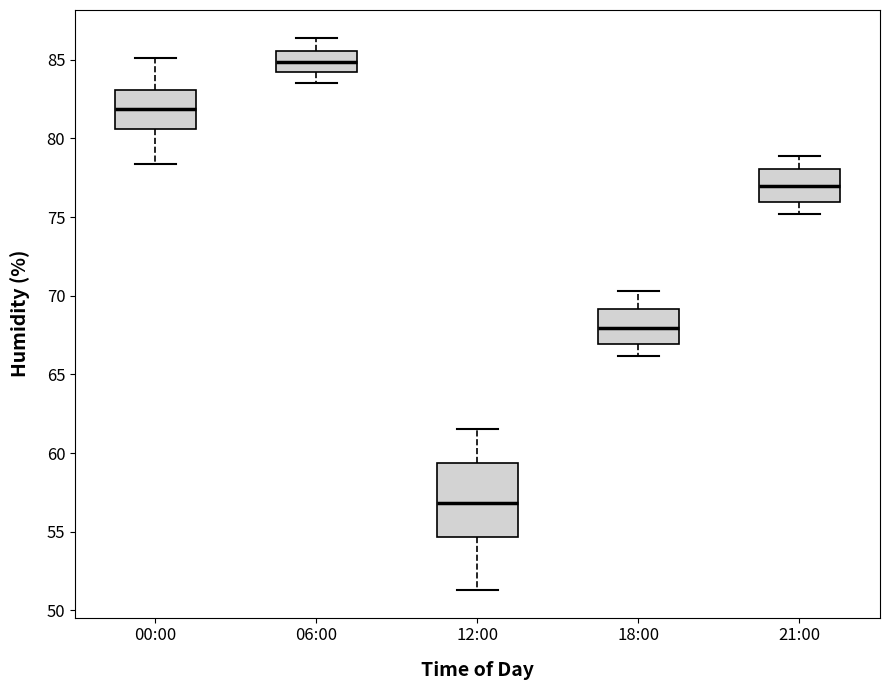

Reading left to right, read every box against the y-axis: the position of its median line, the range the box covers, and the ends of its whiskers. The values are not printed on the chart, so give them approximately, as read against the axis.

00:00: median 82.0, box 80.5 to 83.0, whiskers 78.5 to 85.0
06:00: median 85.0, box 84.0 to 85.5, whiskers 83.5 to 86.5
12:00: median 57.0, box 54.5 to 59.5, whiskers 51.5 to 61.5
18:00: median 68.0, box 67.0 to 69.0, whiskers 66.0 to 70.5
21:00: median 77.0, box 76.0 to 78.0, whiskers 75.0 to 79.0